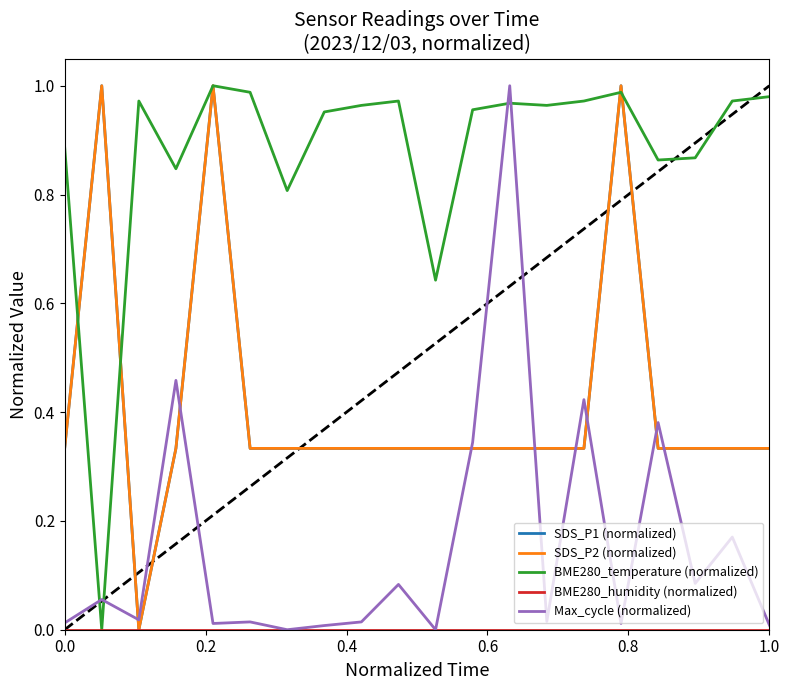

What is the difference between the maximum and second lowest values in the BME280_temperature (normalized) series?

0.4